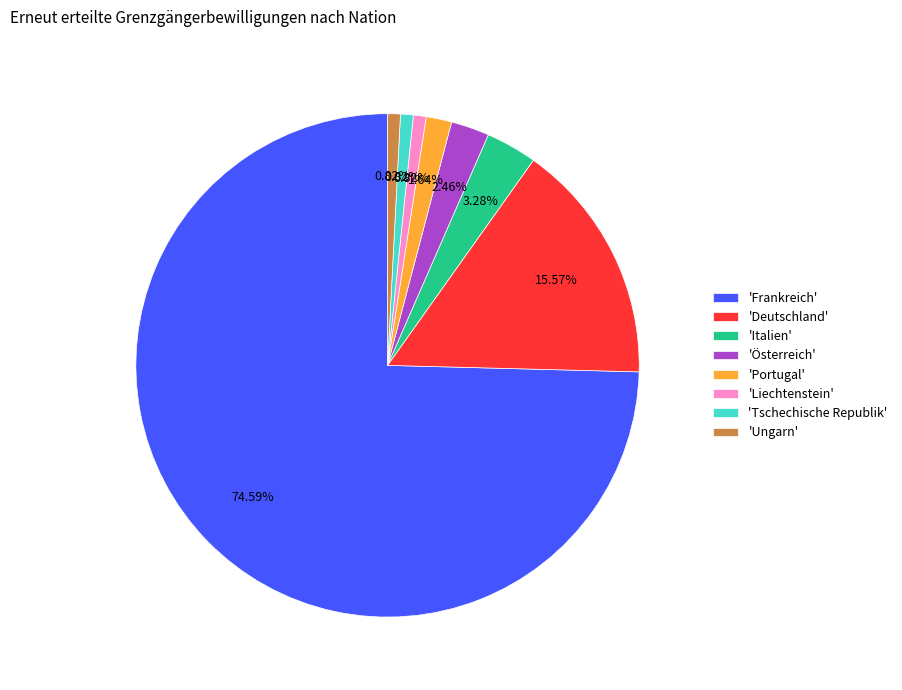

Does any single category account for the majority?

Yes